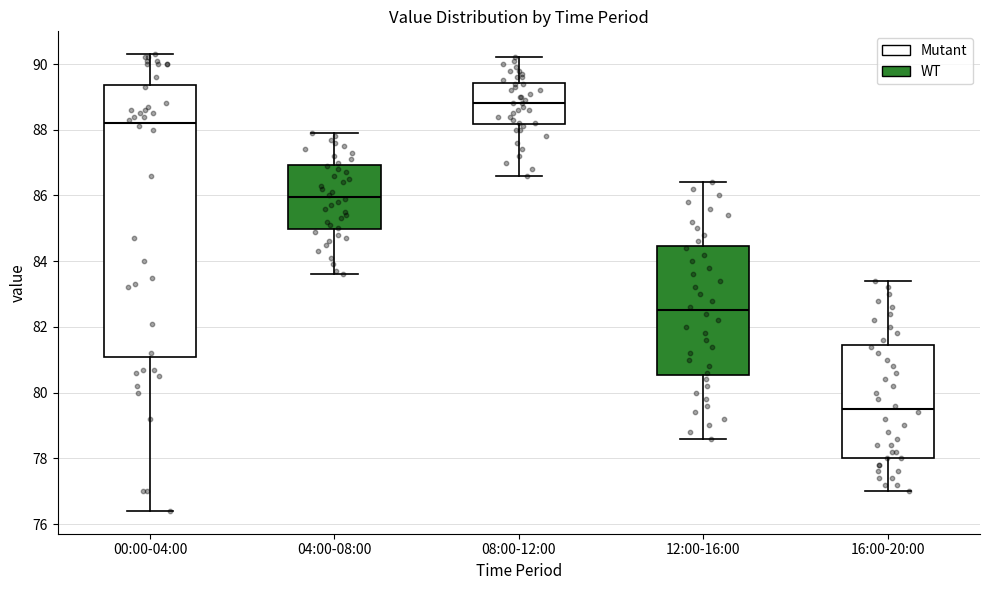

Reading left to right, read every box against the y-axis: the position of its median line, the range the box covers, and the ends of its whiskers. The values are not printed on the chart, so give them approximately, as read against the axis.

00:00-04:00: median 88.2, box 81.0 to 89.4, whiskers 76.4 to 90.4
04:00-08:00: median 86.0, box 85.0 to 87.0, whiskers 83.6 to 88.0
08:00-12:00: median 88.8, box 88.2 to 89.4, whiskers 86.6 to 90.2
12:00-16:00: median 82.6, box 80.6 to 84.4, whiskers 78.6 to 86.4
16:00-20:00: median 79.6, box 78.0 to 81.4, whiskers 77.0 to 83.4